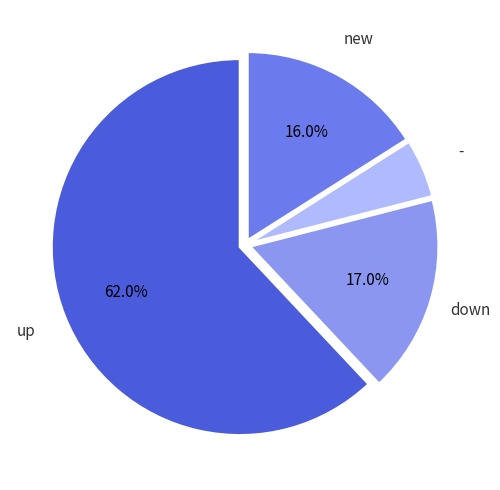

Does any single category account for the majority?

Yes